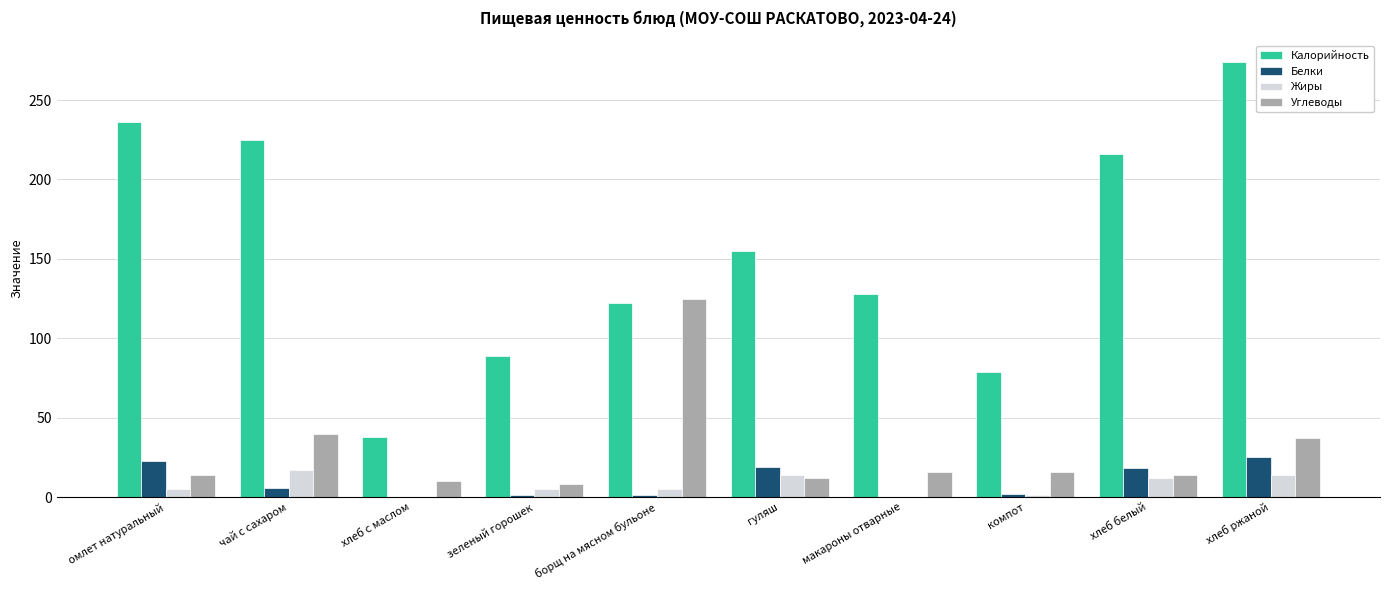

How many series are shown in this chart?

4